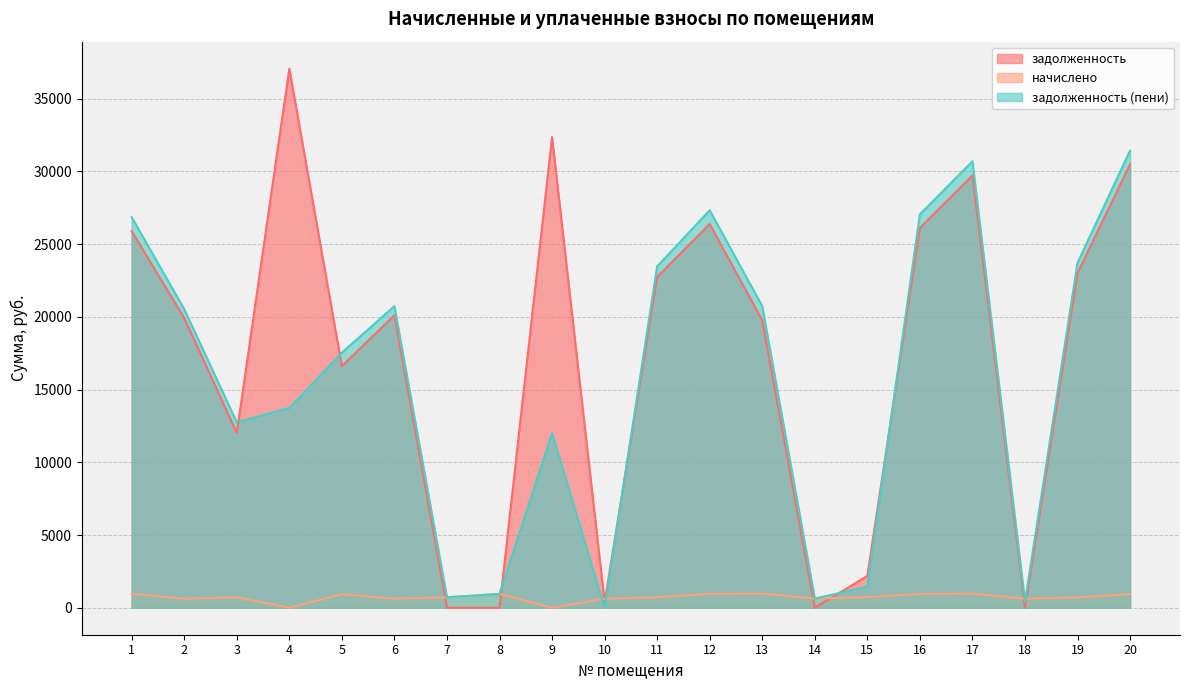

Does the chart display data point markers on the line(s)?

No